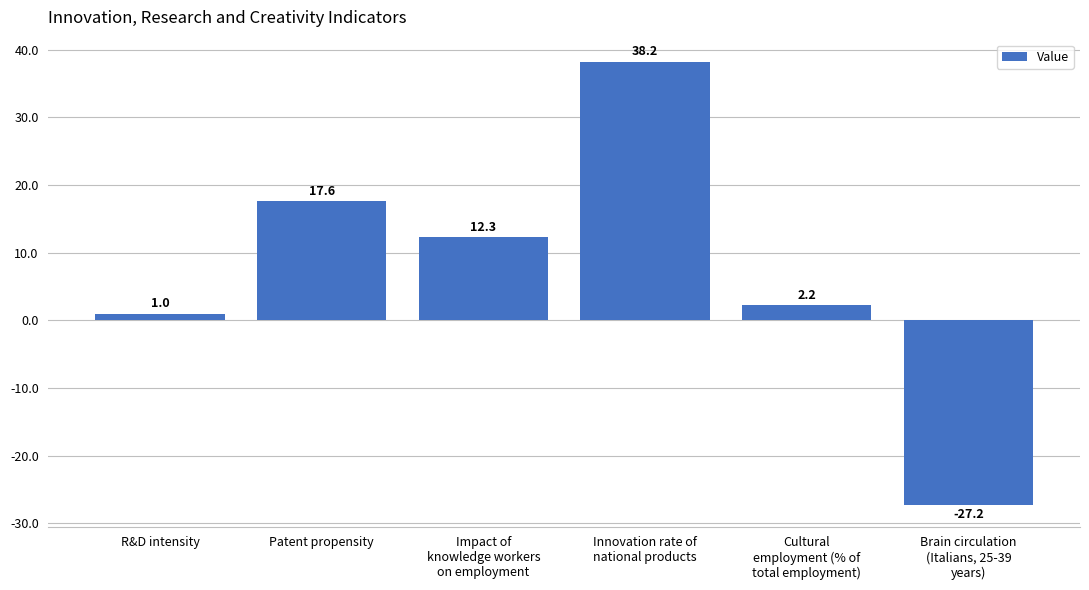

What is the label of the 4th bar from the left?

Innovation rate of
national products